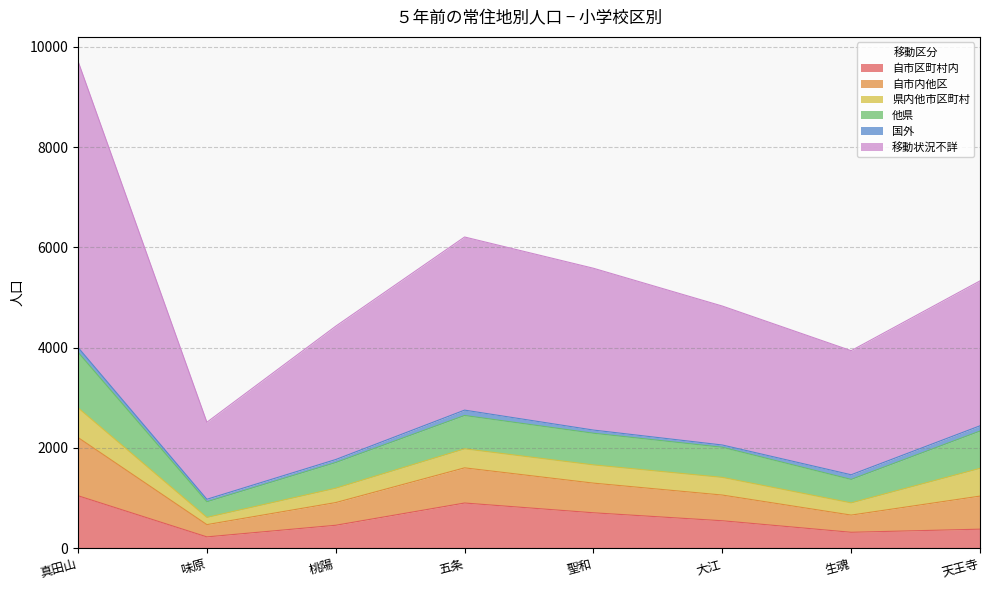

Between 聖和 and 大江, which series saw the biggest shift?

移動状況不詳